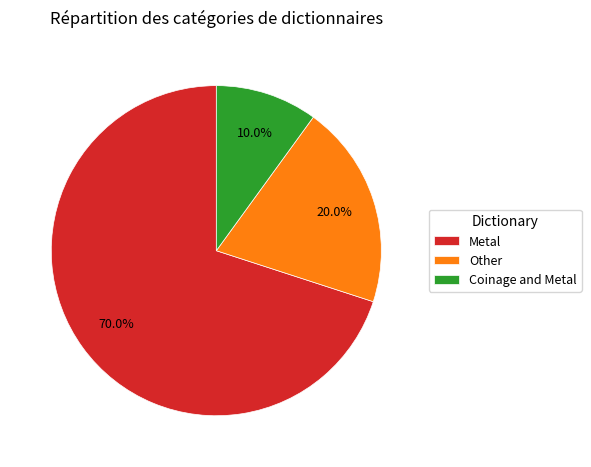

How many slices are in this pie chart?

3